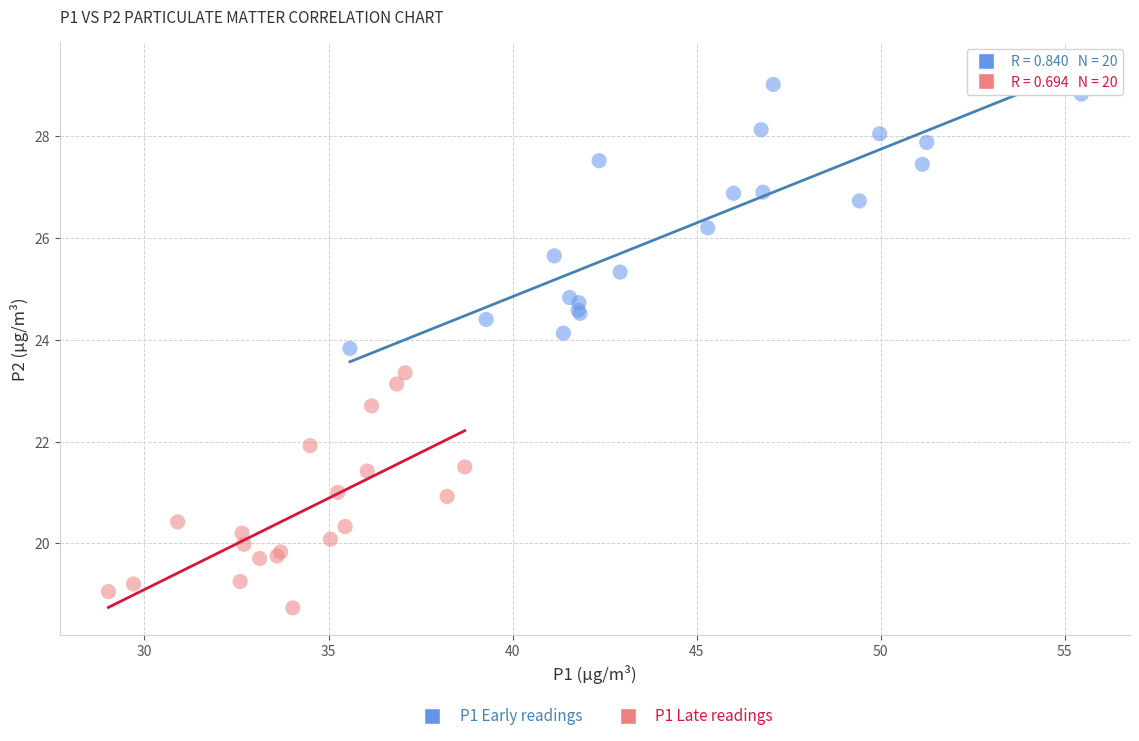

Which series contains the highest Y value?

P1 Early readings